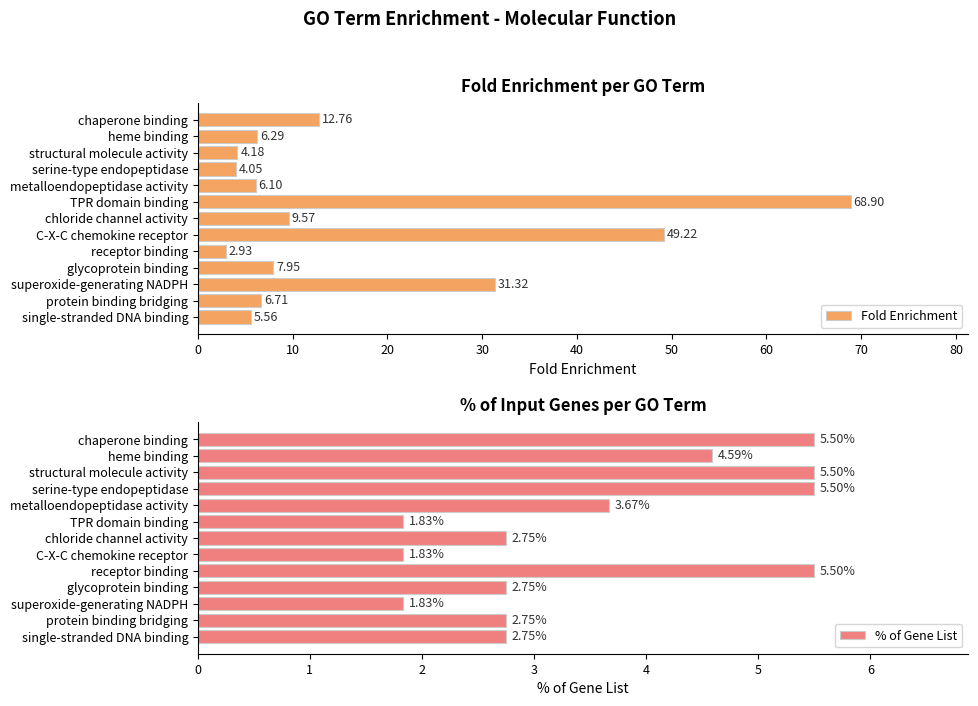

What is the sum of the Fold Enrichment values at protein binding bridging and serine-type endopeptidase?

10.8